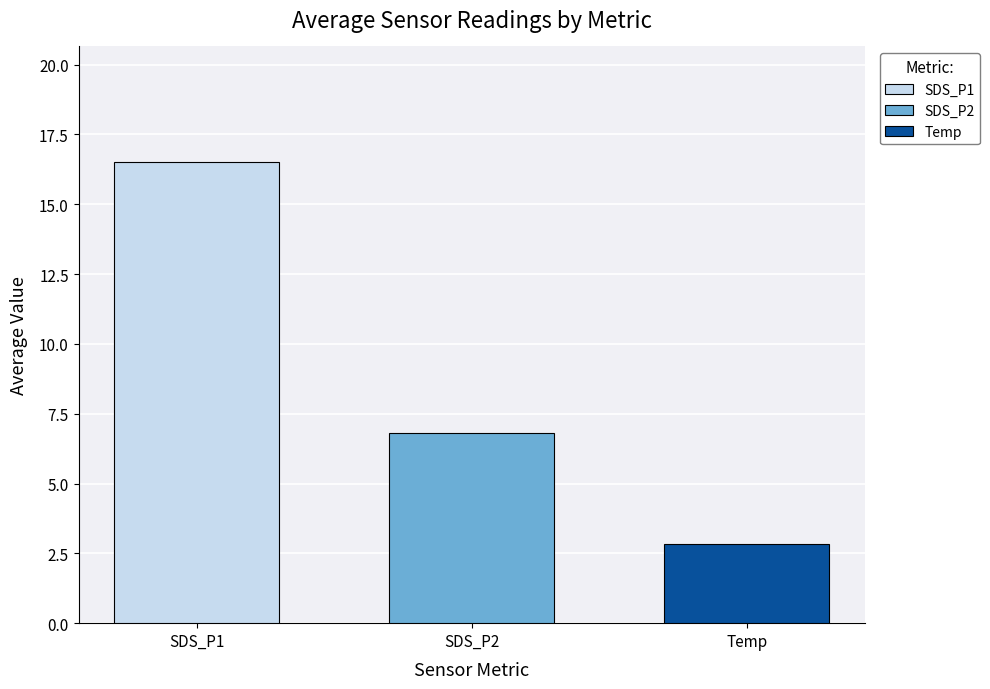

Which series has the largest range (max minus min)?

SDS_P1